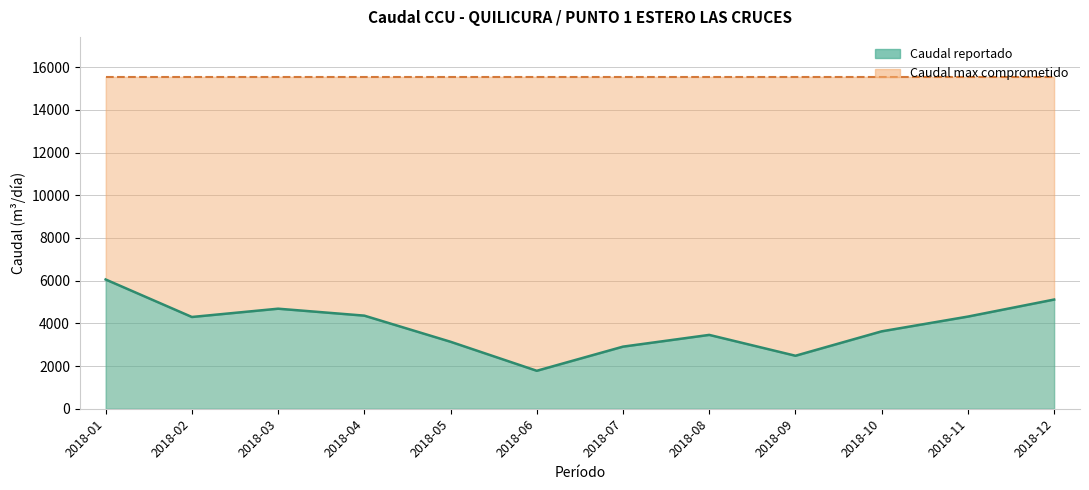

What is the sum of all values?

46222.5